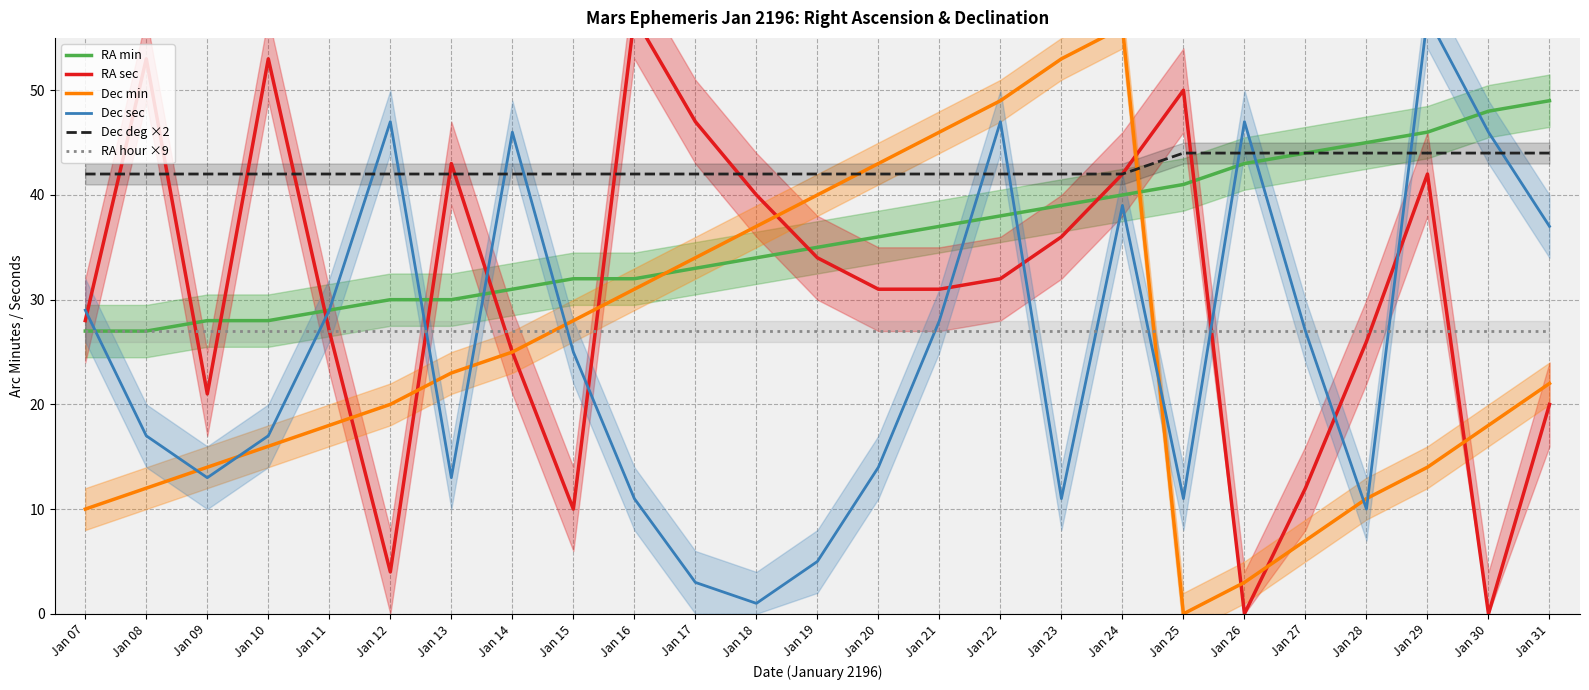

Which category has the lowest value across all series?

Jan 26